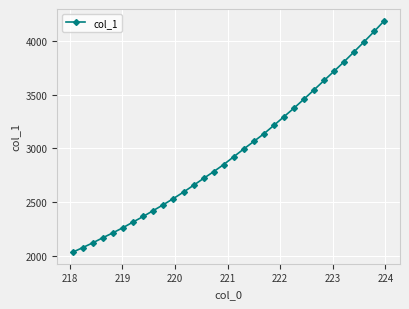

Is this an area chart (filled region under the line)?

No